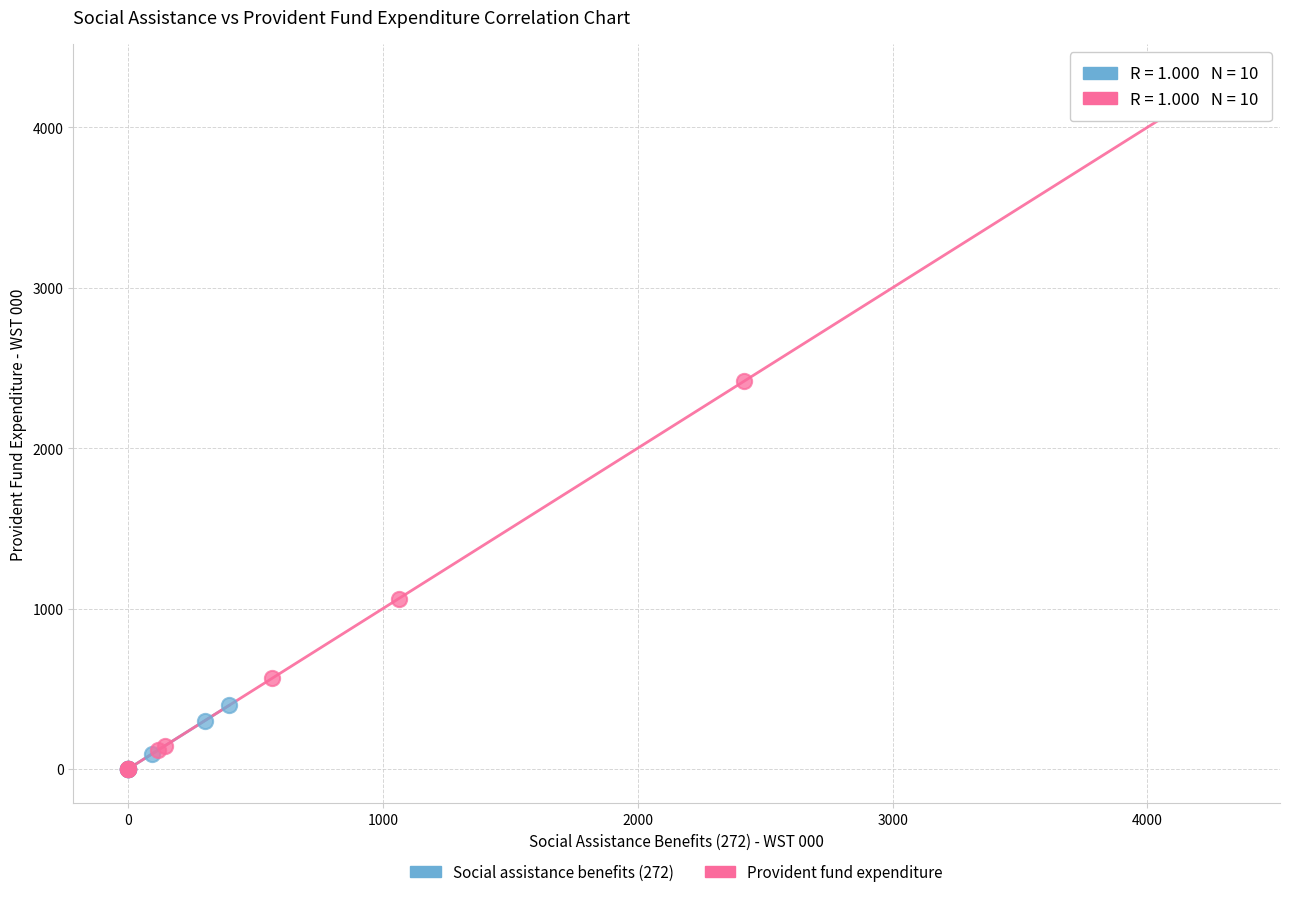

Which series has the widest spread of Y values?

Provident fund expenditure